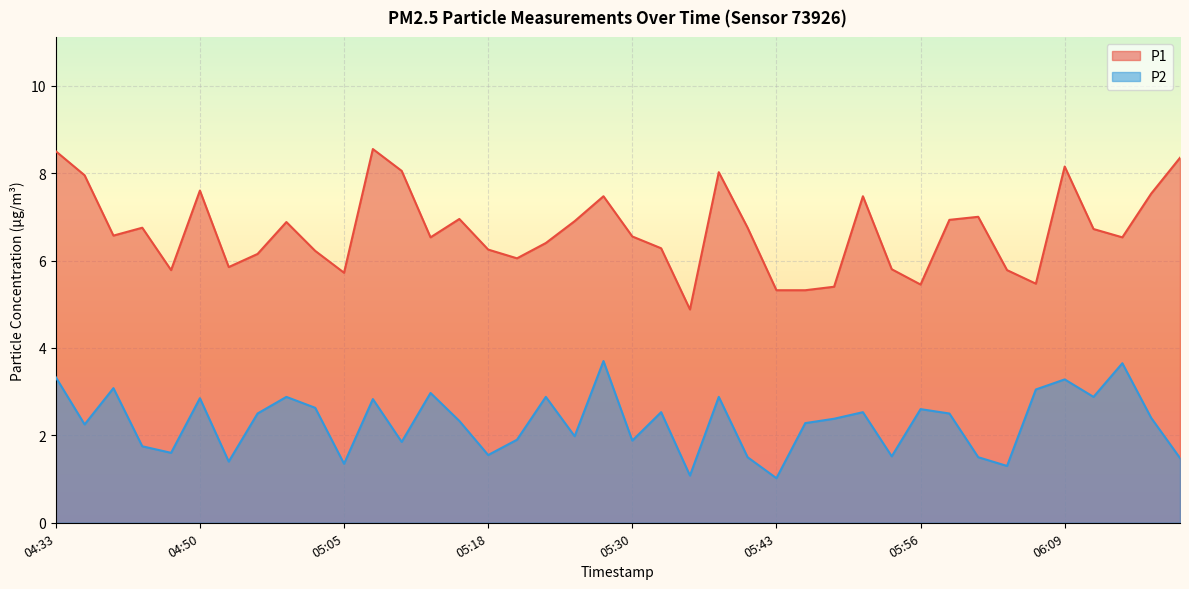

Reading left to right, list all the values displayed in this chart.

P1: 8.5	8.0	6.6	6.8	5.8	7.6	5.8	6.2	6.9	6.2	5.7	8.6	8.1	6.5	7.0	6.2	6.0	6.4	6.9	7.5	6.5	6.3	4.9	8.0	6.8	5.3	5.3	5.4	7.5	5.8	5.5	6.9	7.0	5.8	5.5	8.2	6.7	6.5	7.5	8.3
P2: 3.3	2.2	3.1	1.8	1.6	2.9	1.4	2.5	2.9	2.6	1.4	2.8	1.9	3.0	2.3	1.6	1.9	2.9	2.0	3.7	1.9	2.5	1.1	2.9	1.5	1.0	2.3	2.4	2.5	1.5	2.6	2.5	1.5	1.3	3.0	3.3	2.9	3.6	2.4	1.5